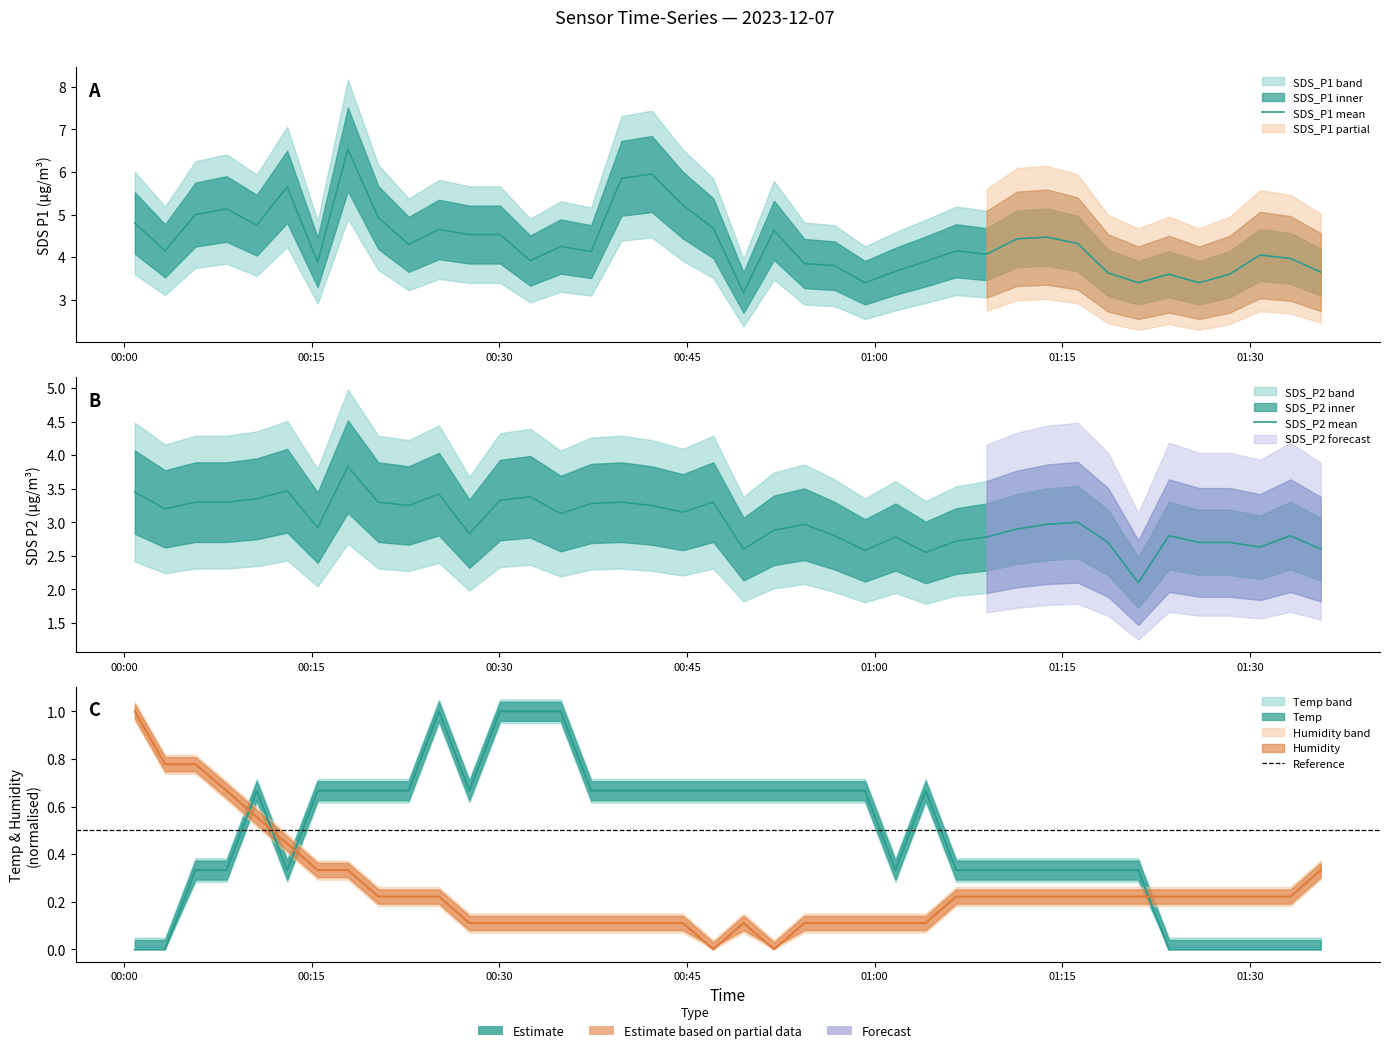

Where do Humidity and Temp first cross each other?

2023/12/07 00:08:11 and 2023/12/07 00:10:36